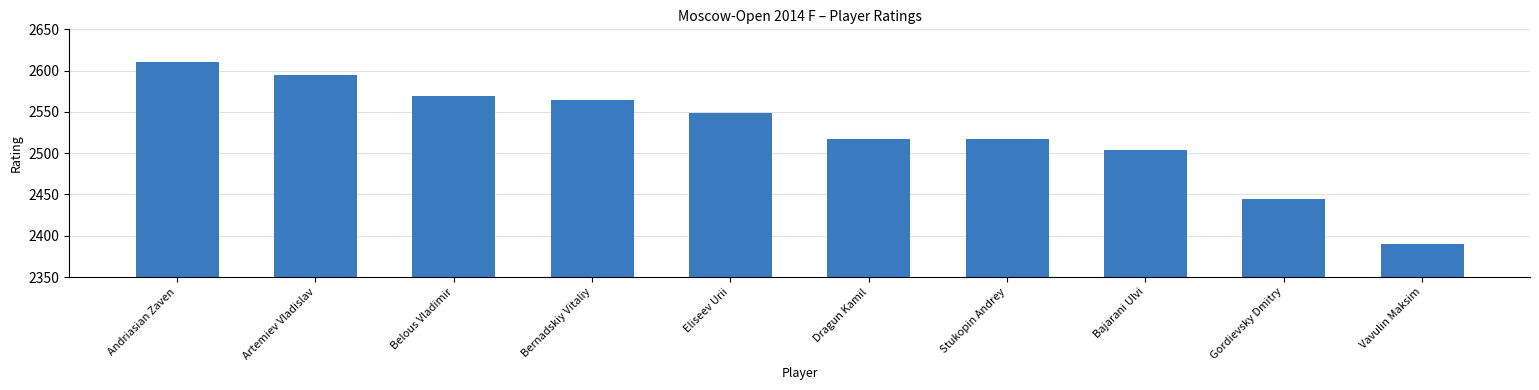

What position from the right is Bernadskiy Vitaliy?

7